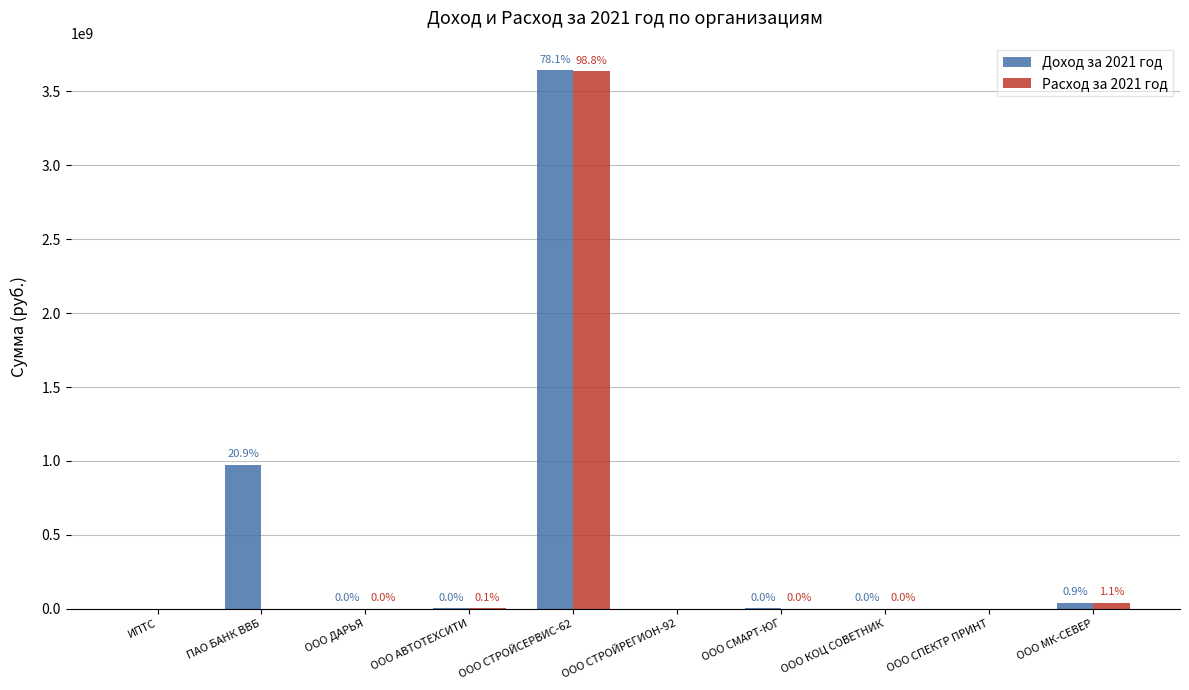

At which category is the sum across all series the highest?

ООО СТРОЙСЕРВИС-62